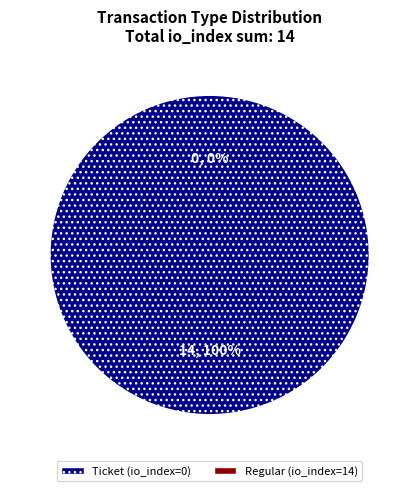

The Regular slice represents 100% of the pie. True or false?

True